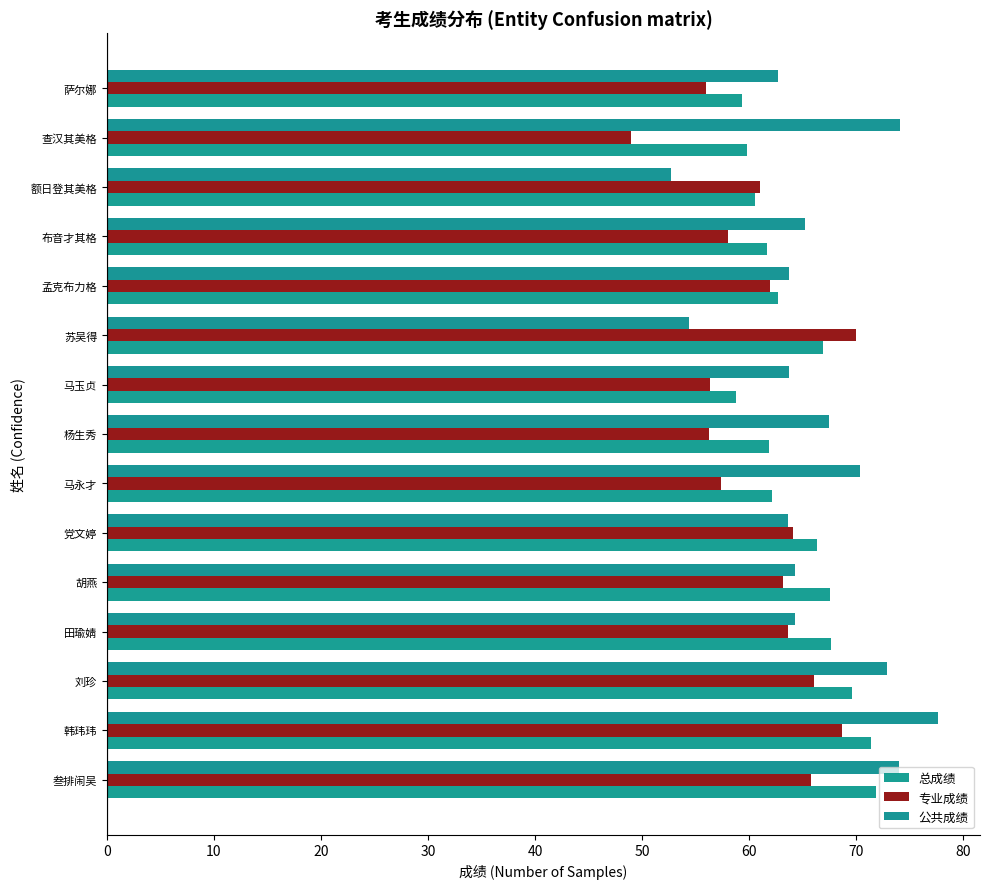

What are all the series names shown in the legend?

总成绩, 专业成绩, 公共成绩